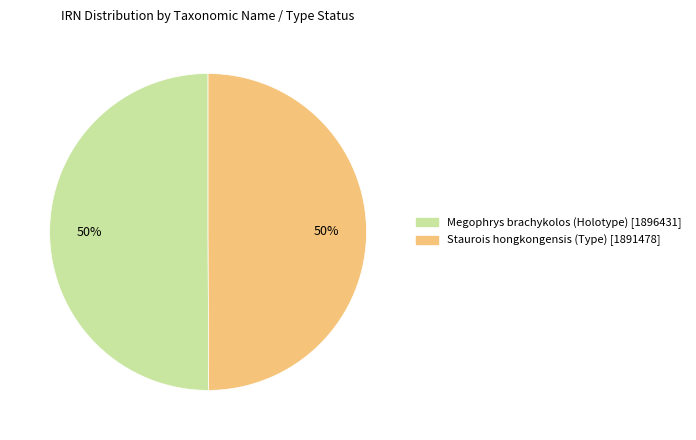

What percentage is the Megophrys brachykolos (Holotype) slice, to the nearest percent?

50%